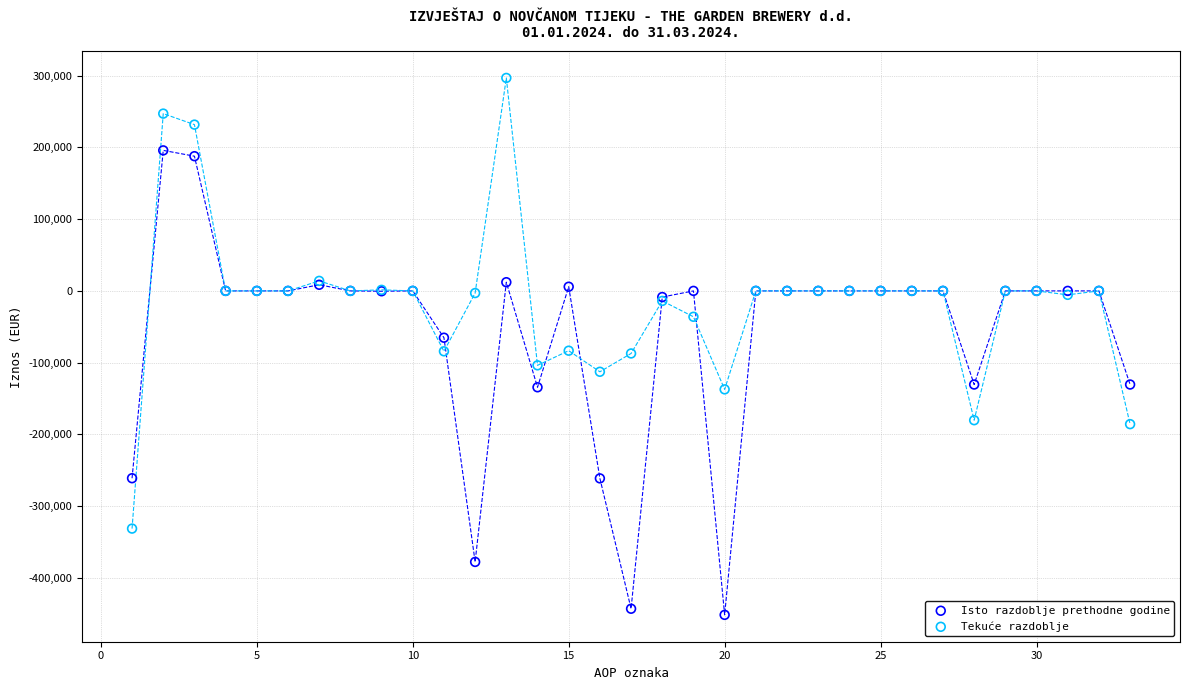

Which series has the largest Y range (max minus min)?

Isto razdoblje prethodne godine